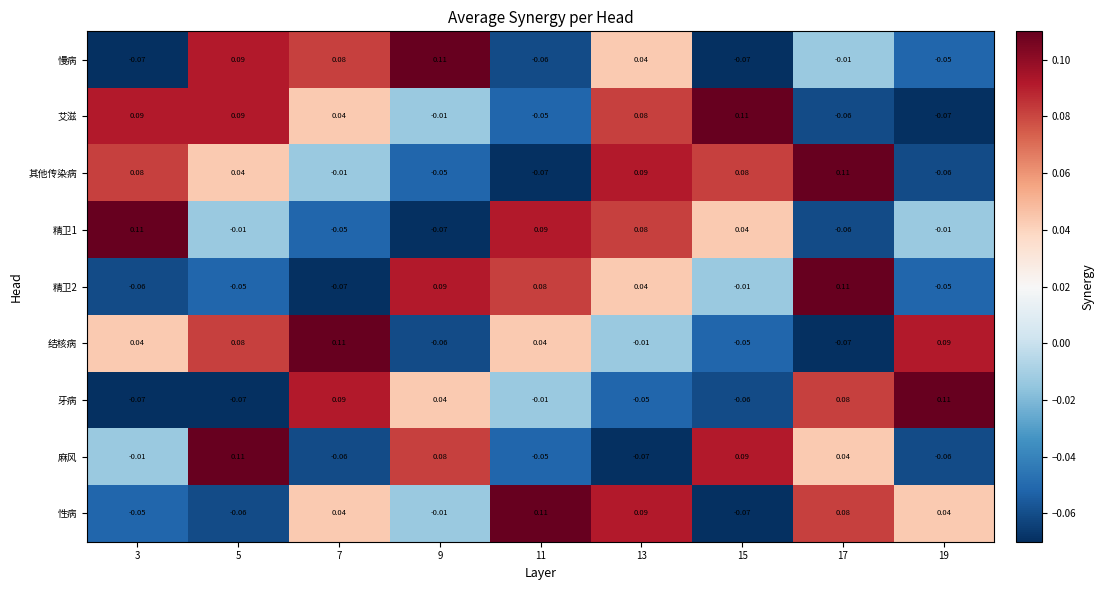

Which series has the largest total across all categories?

艾滋